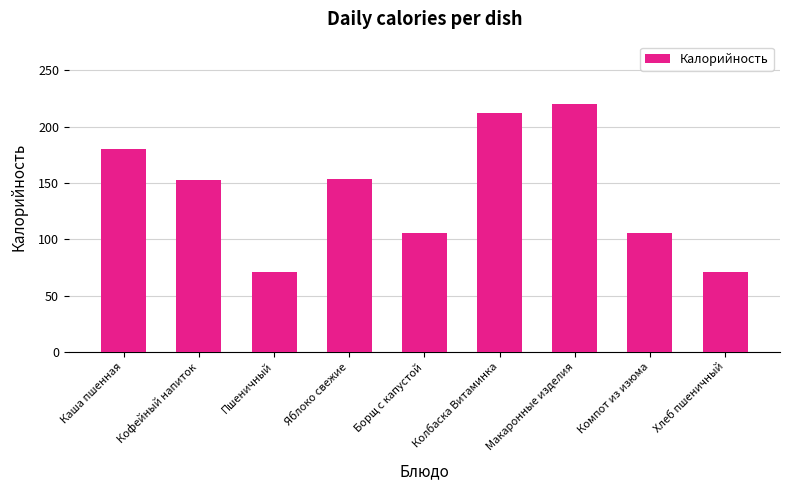

What is the sum of the values at Макаронные изделия and Пшеничный?

291.0